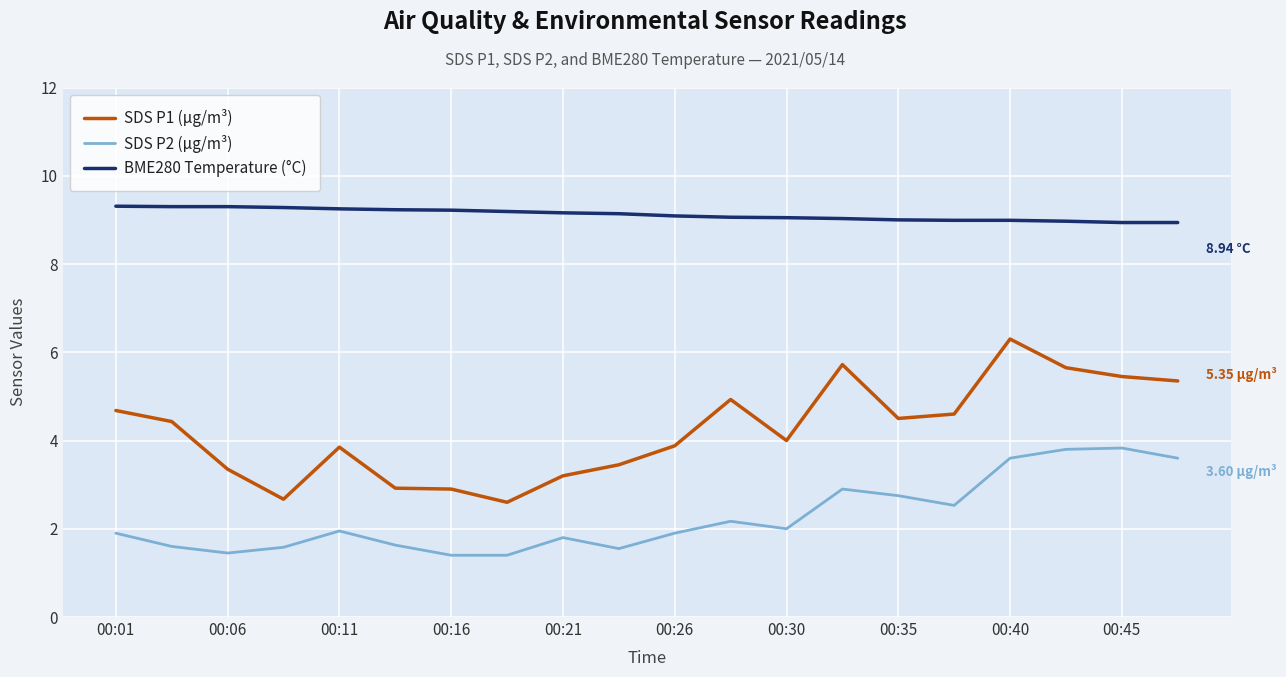

Which series has the largest total across all categories?

BME280 Temperature (°C)